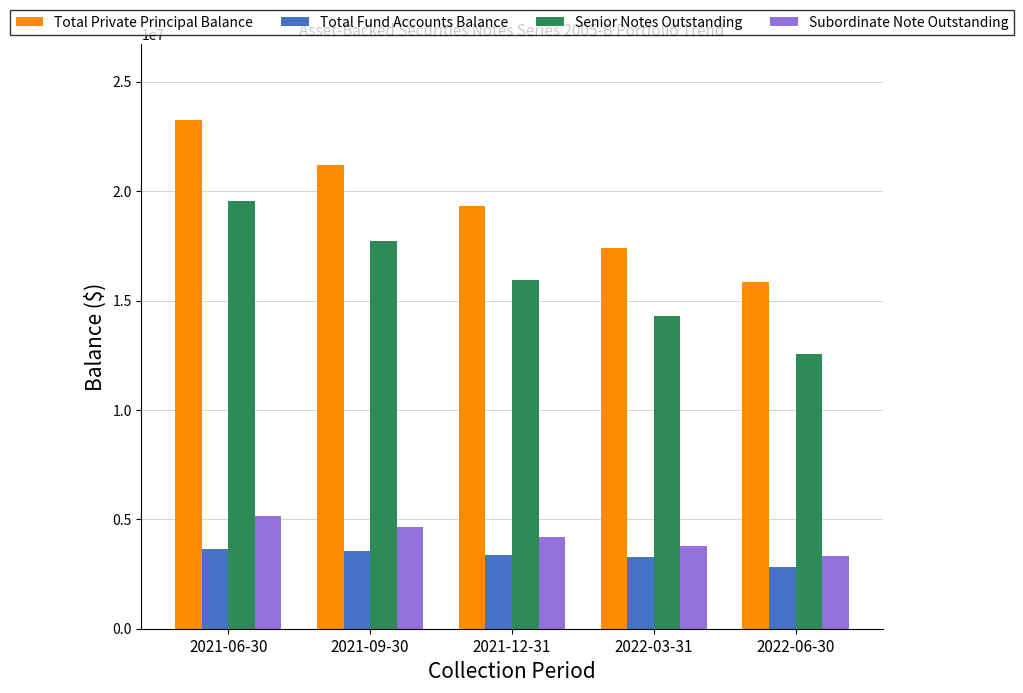

Which series has the largest total across all categories?

Total Private Principal Balance